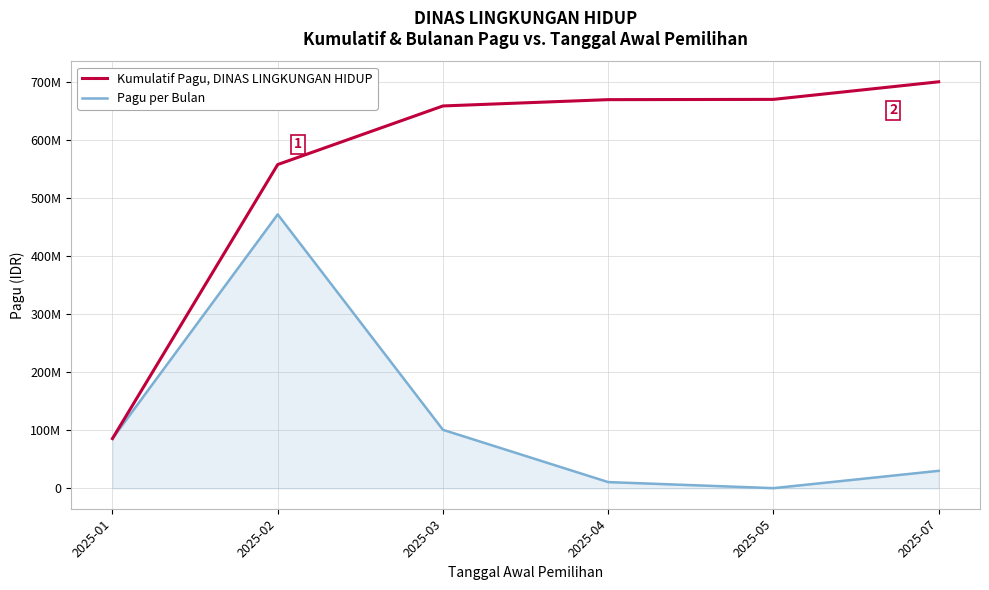

What is the average value of the Kumulatif Pagu, DINAS LINGKUNGAN HIDUP series?

557555200